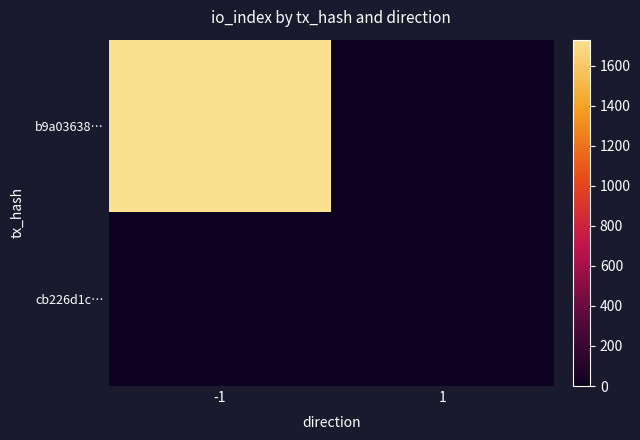

Reading left to right, what are all the values shown in this chart?

b9a03638…: -1=1730	1=0
cb226d1c…: -1=0	1=0